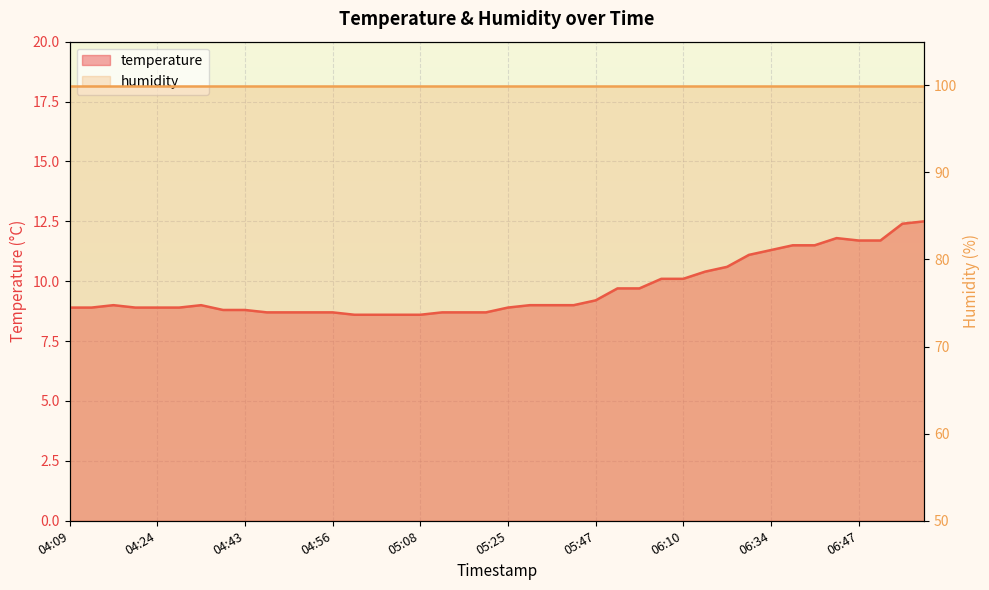

What is the label of the 1st point from the right?

07:01